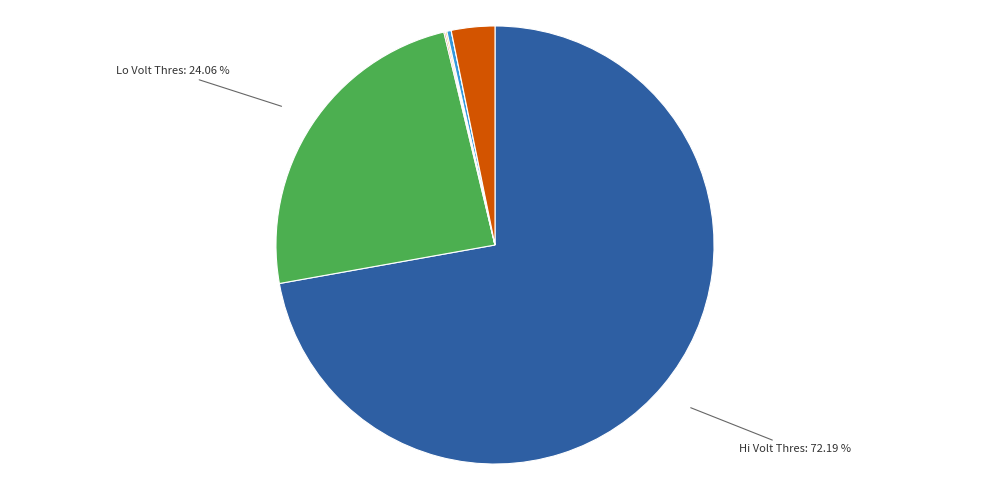

Which slice is the largest?

BSPR_uBattVoltRngHi_C